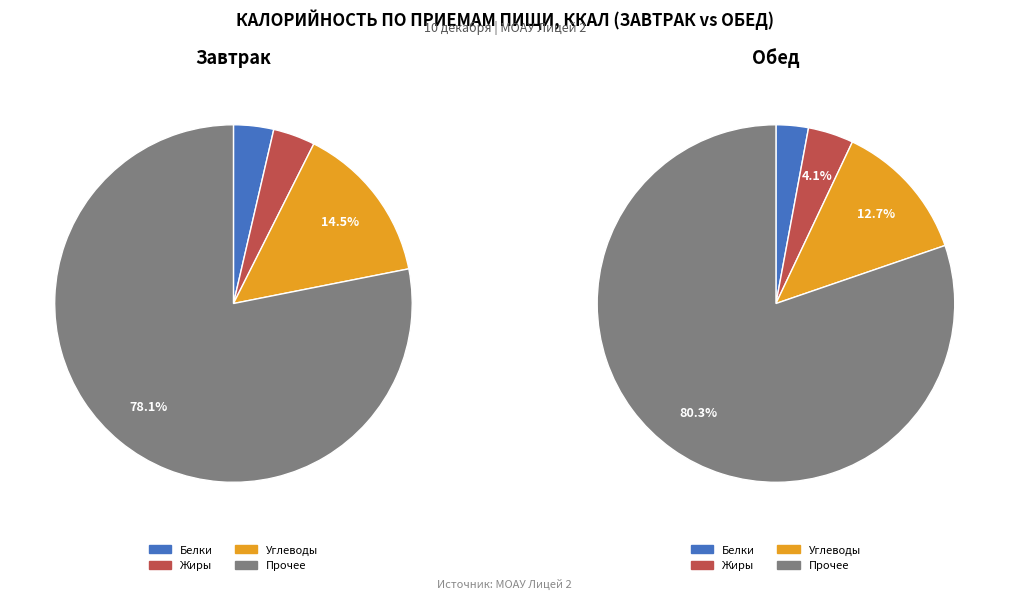

Between Завтрак and Обед, which is larger?

Обед